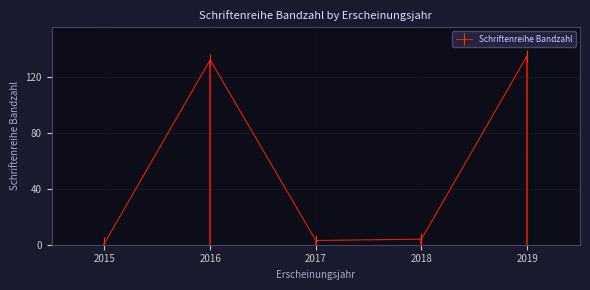

At which category does the data reach its first local valley?

2017